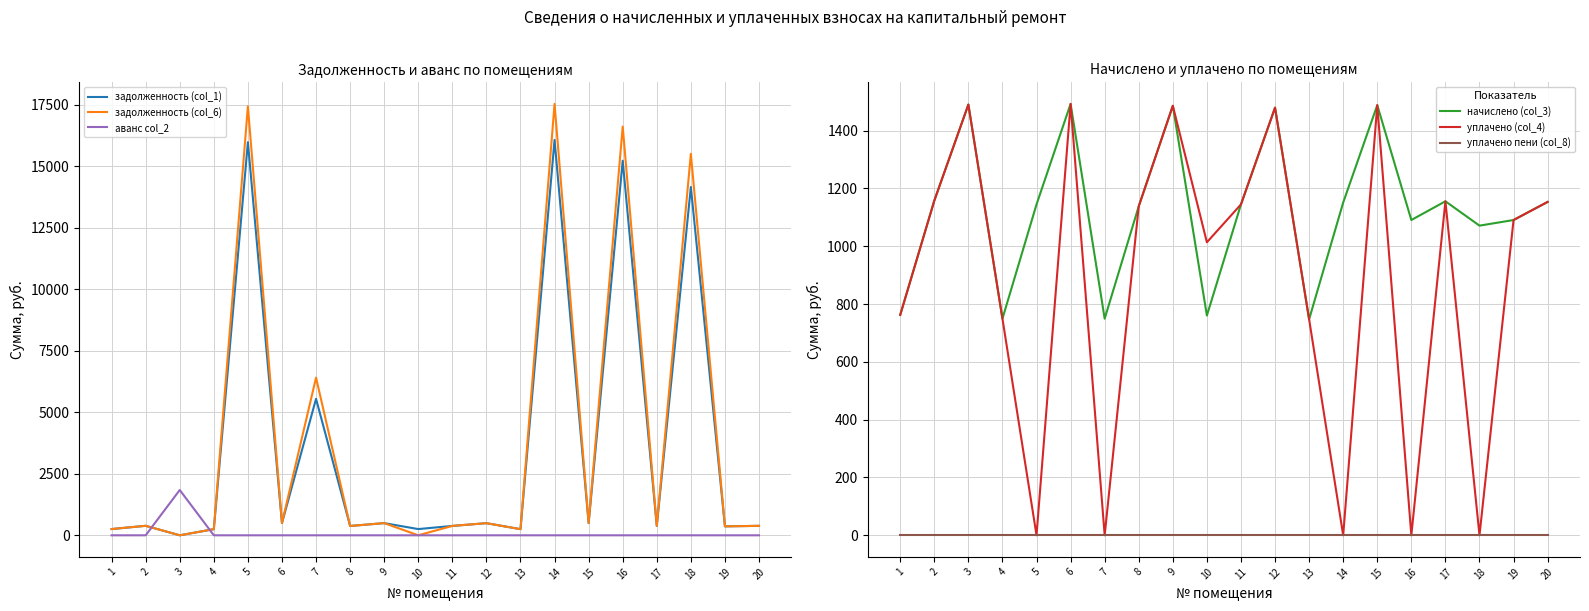

Which series has the largest range (max minus min)?

задолженность (col_6)